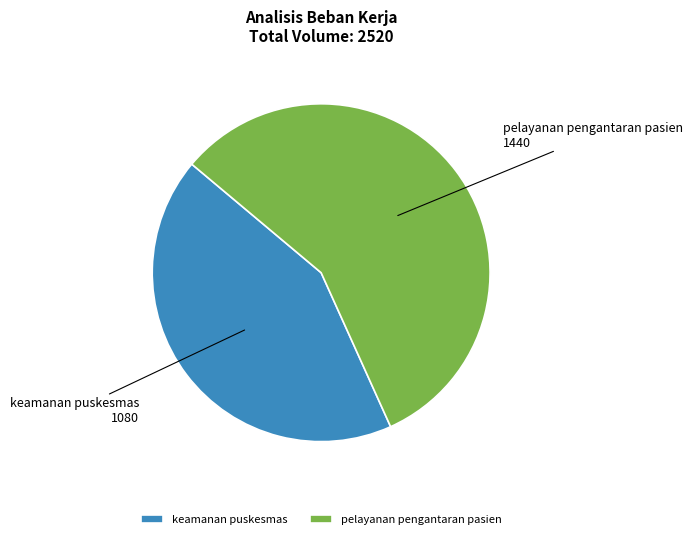

How many slices are in this pie chart?

2